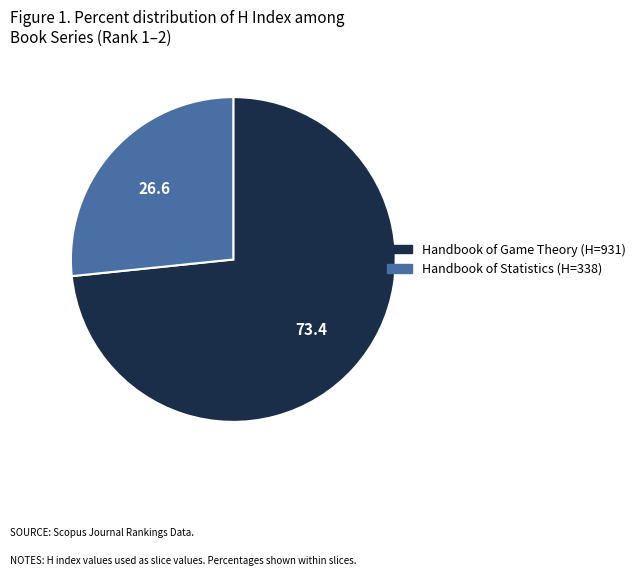

Is there a majority slice in this chart?

Yes